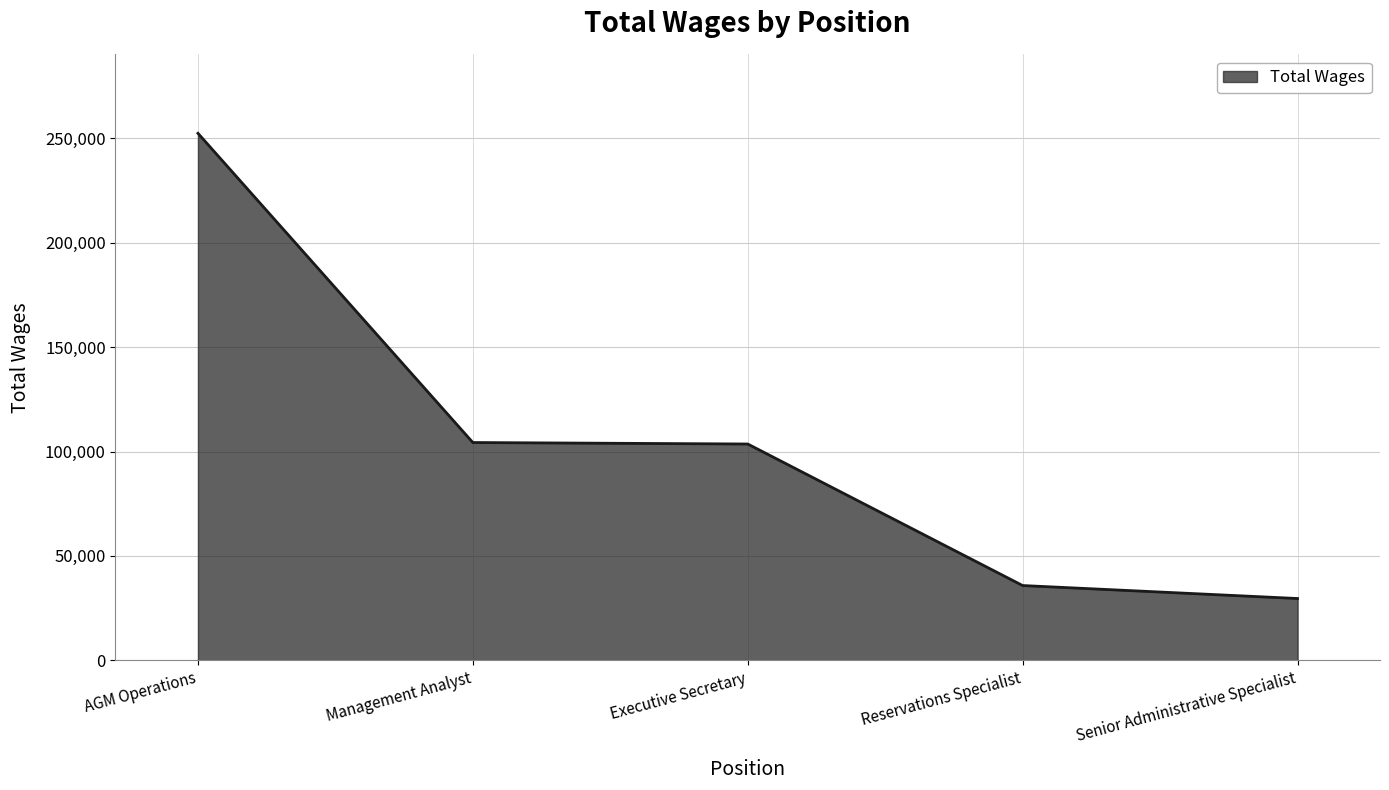

At which category does the chart reach its peak across all series?

AGM Operations